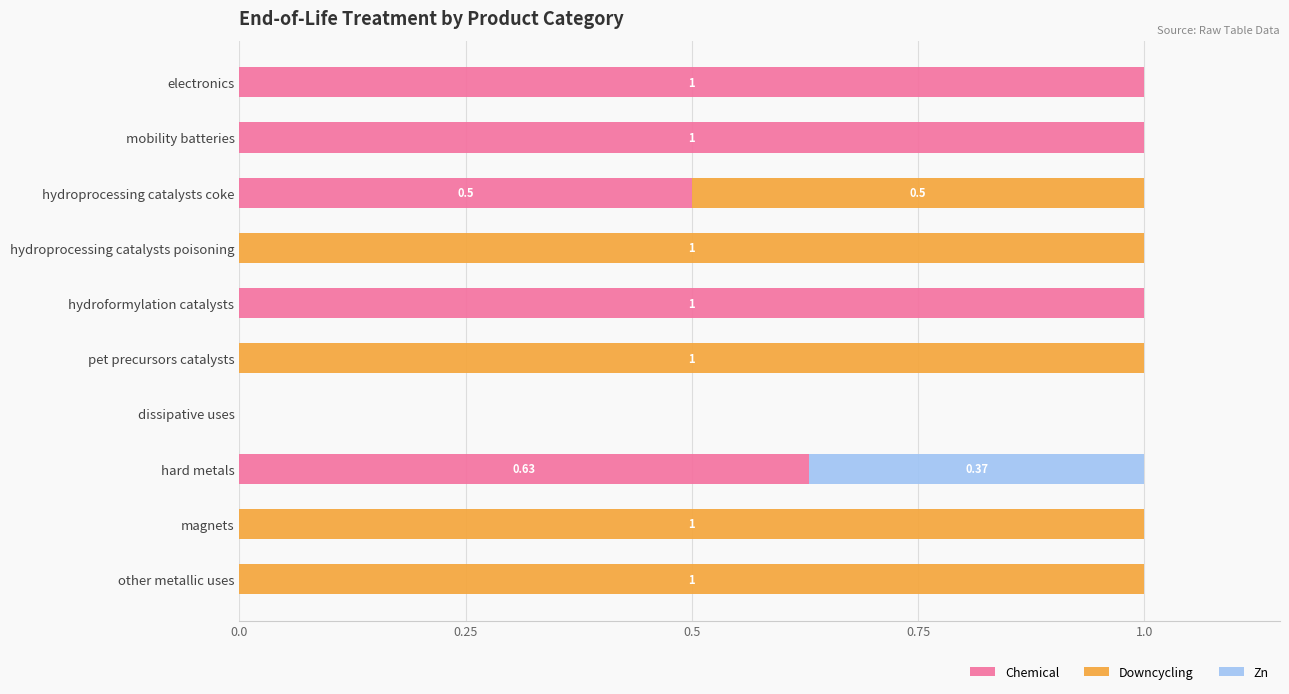

What is the total value across all series at magnets?

1.0